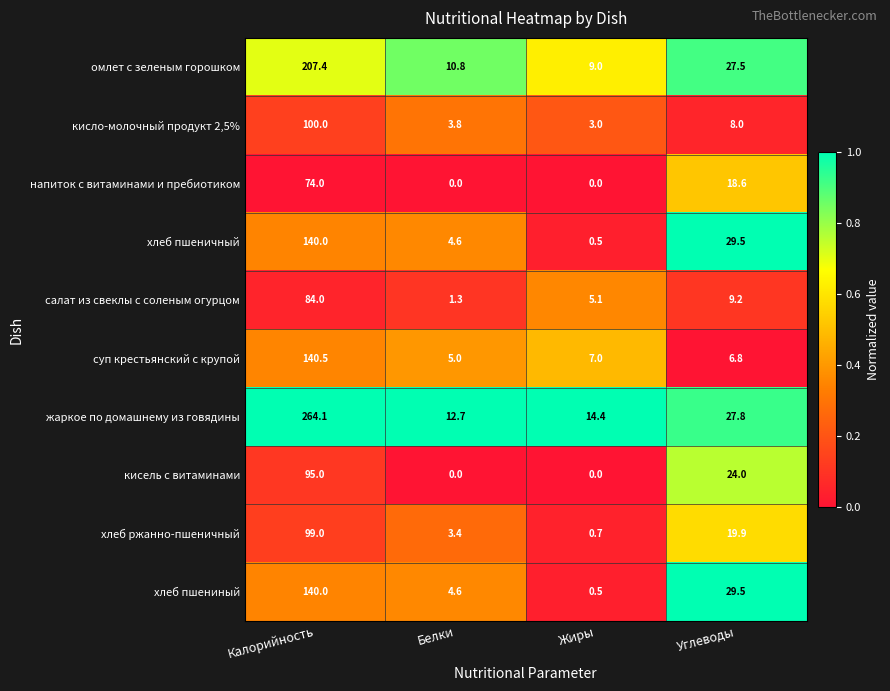

Rank the categories by жаркое по домашнему из говядины value from highest to lowest.

Калорийность, Углеводы, Жиры, Белки